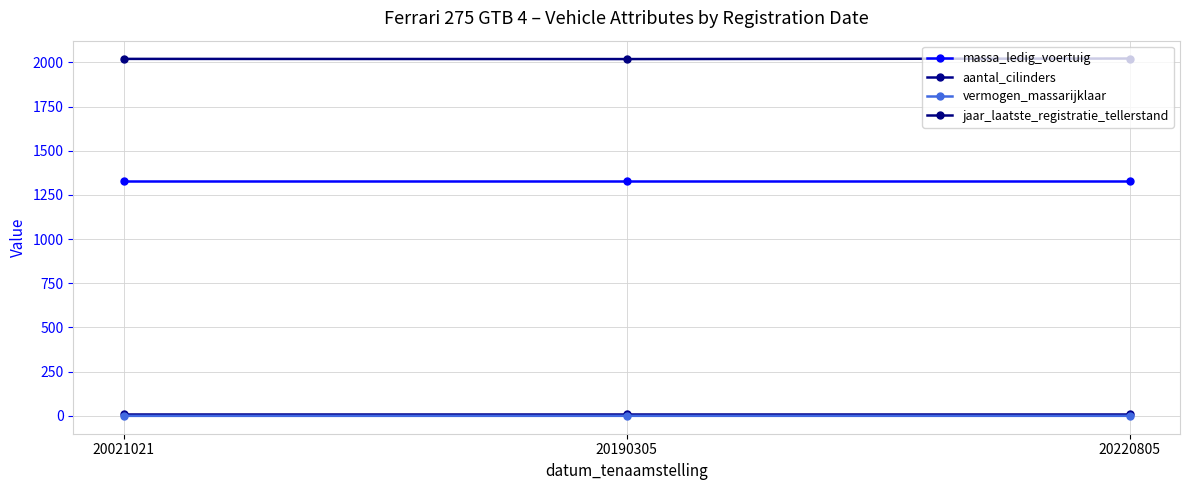

Reading left to right, transcribe all the data shown in this chart.

massa_ledig_voertuig: 1327.0	1327.0	1327.0
aantal_cilinders: 12.0	12.0	12.0
vermogen_massarijklaar: 0.0	0.1	0.1
jaar_laatste_registratie_tellerstand: 2020.0	2019.0	2022.0